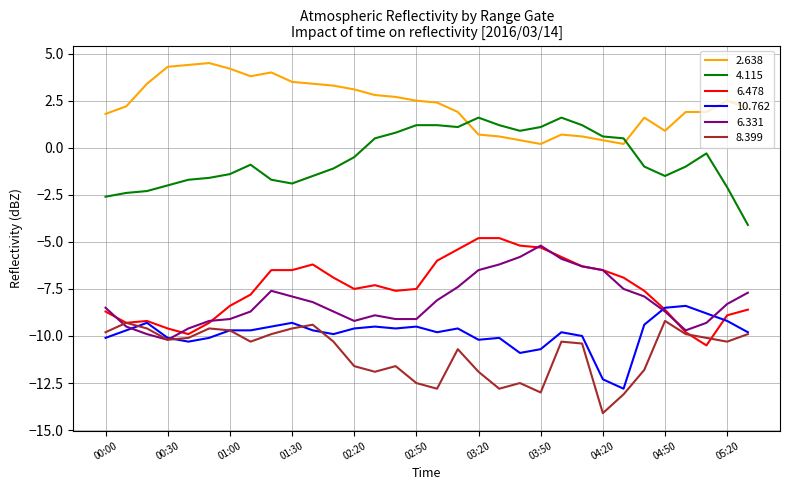

True or false: 6.478 and 8.399 cross at least once.

True